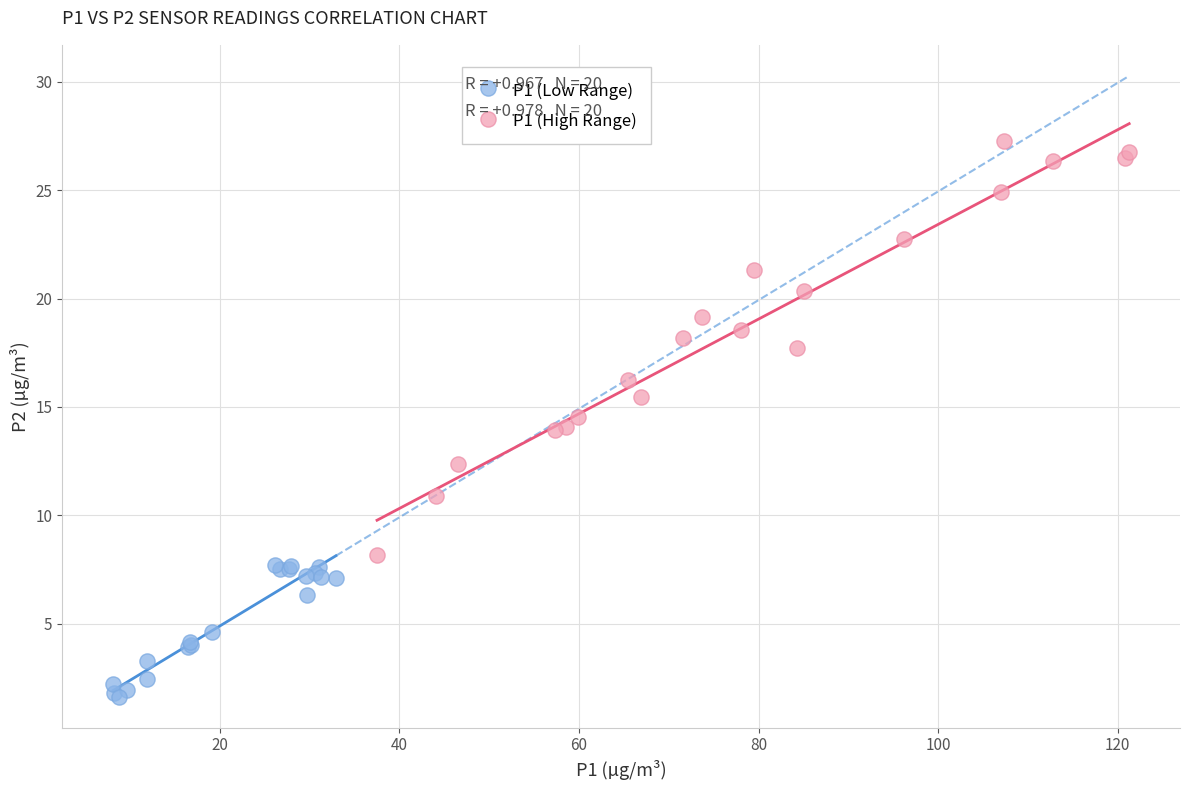

What are all the series names shown in the legend?

P1 (Low Range), P1 (High Range)